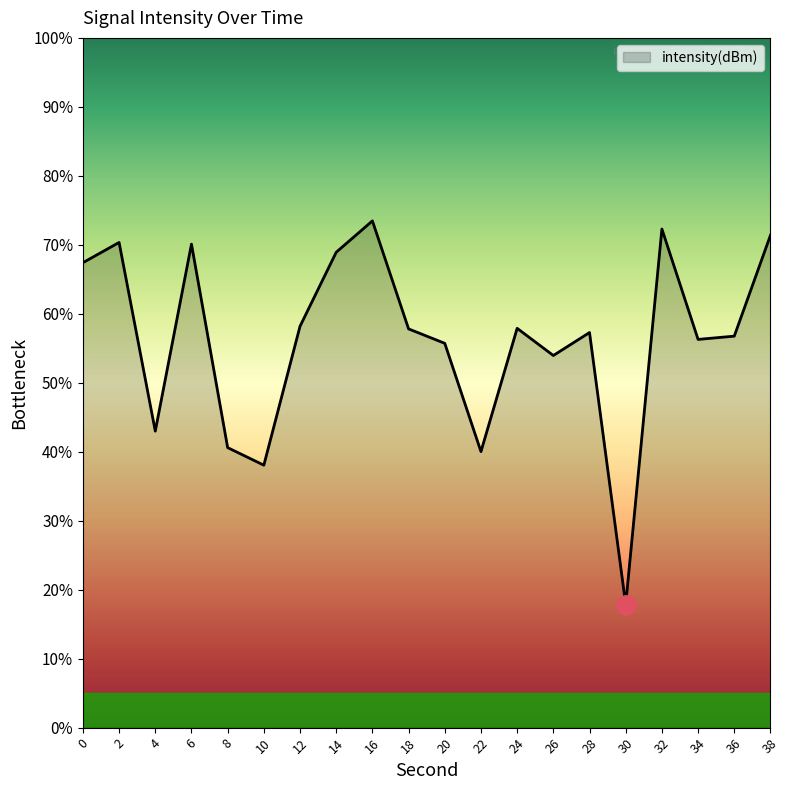

What is the difference between the values at 24 and 2?

12.5